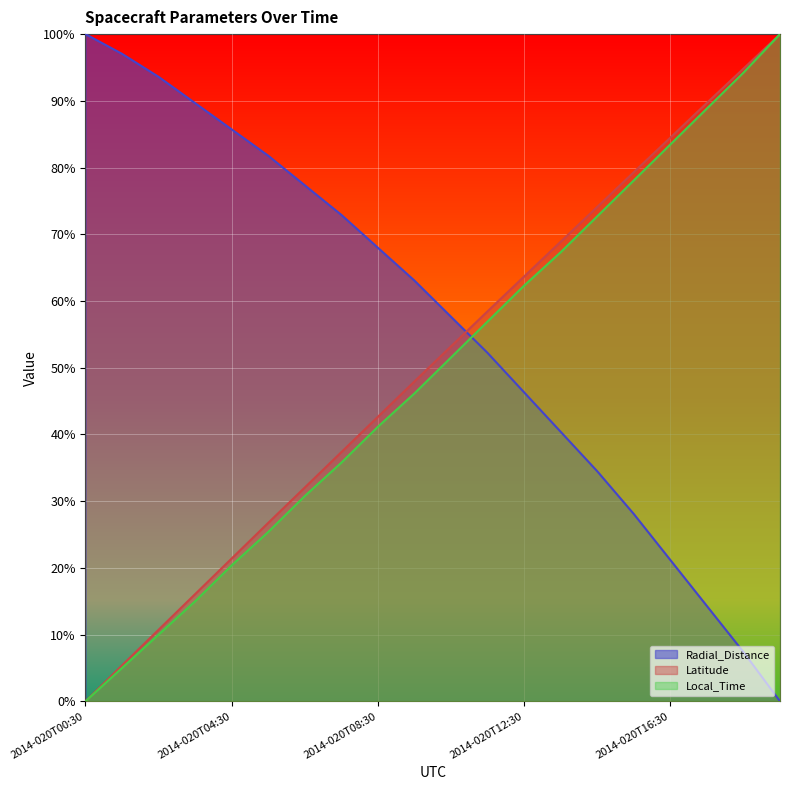

The value of Radial_Distance at 2014-020T13:30 is 40.4. True or false?

True